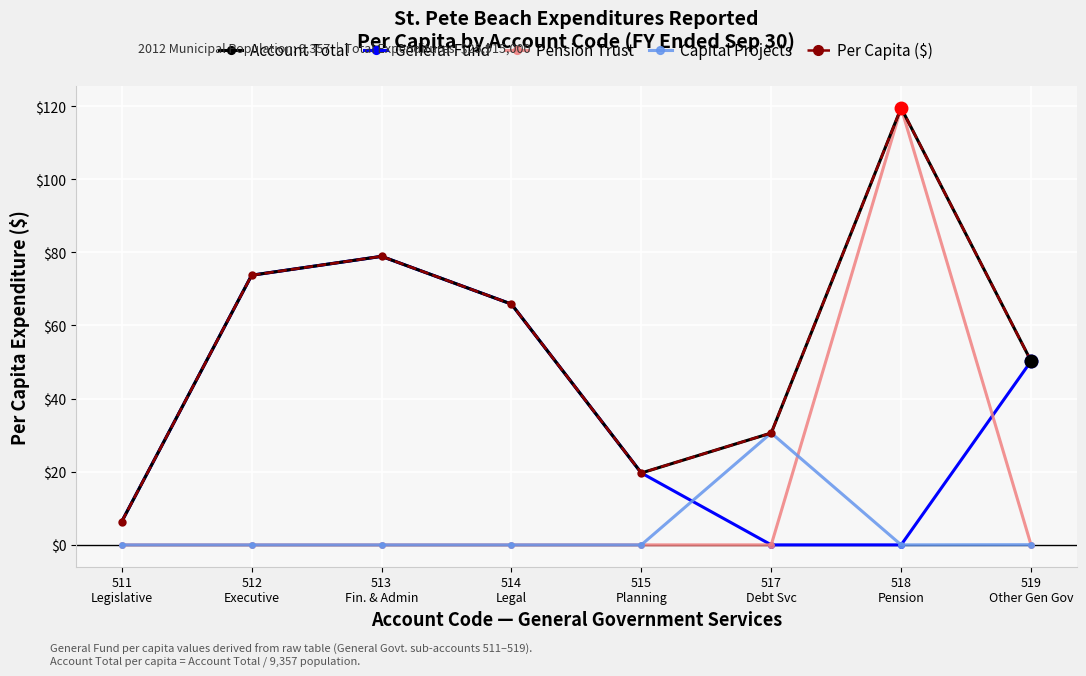

How many distinct data groups are displayed?

5